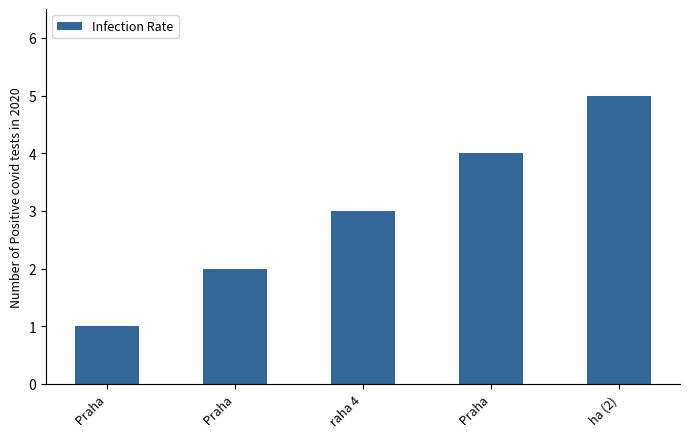

How many series are shown in this chart?

1